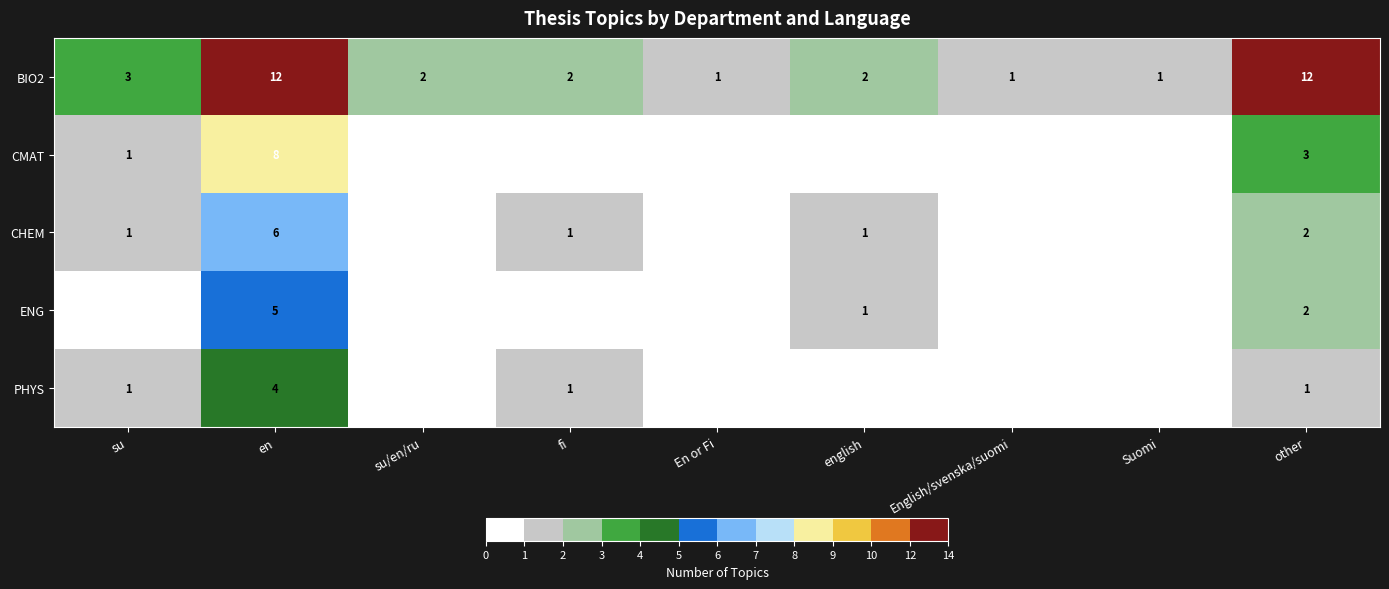

The value of CHEM at su is 1. True or false?

True